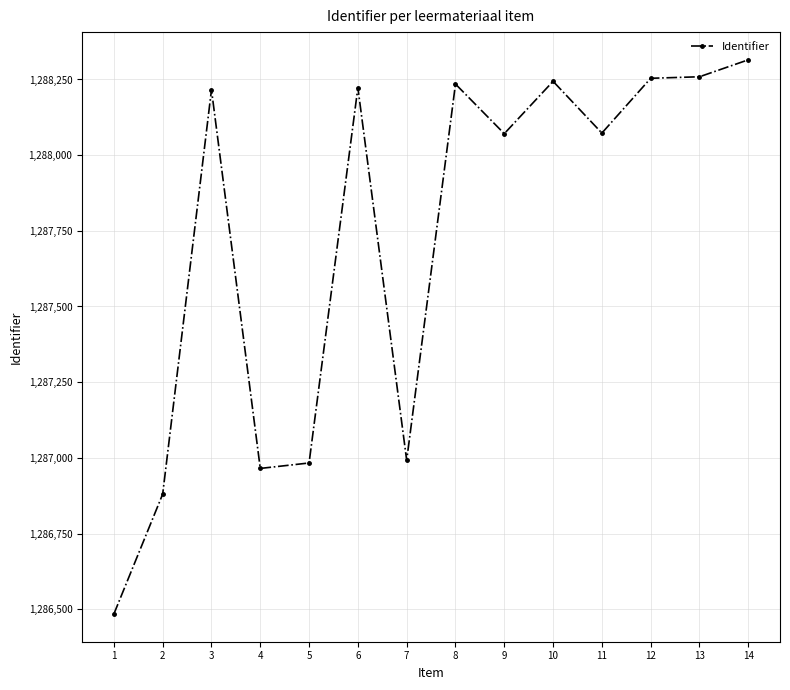

What is the greatest value displayed?

1288315